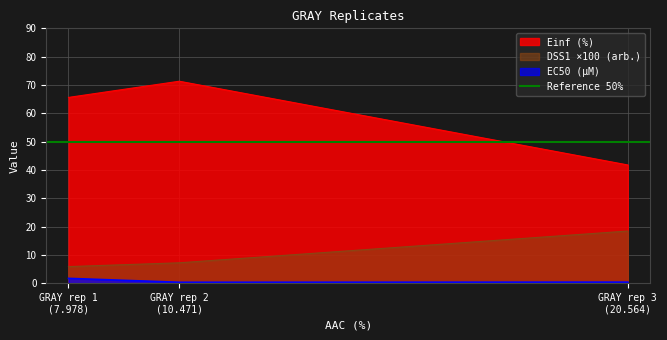

At how many categories does at least one series exceed 5?

3